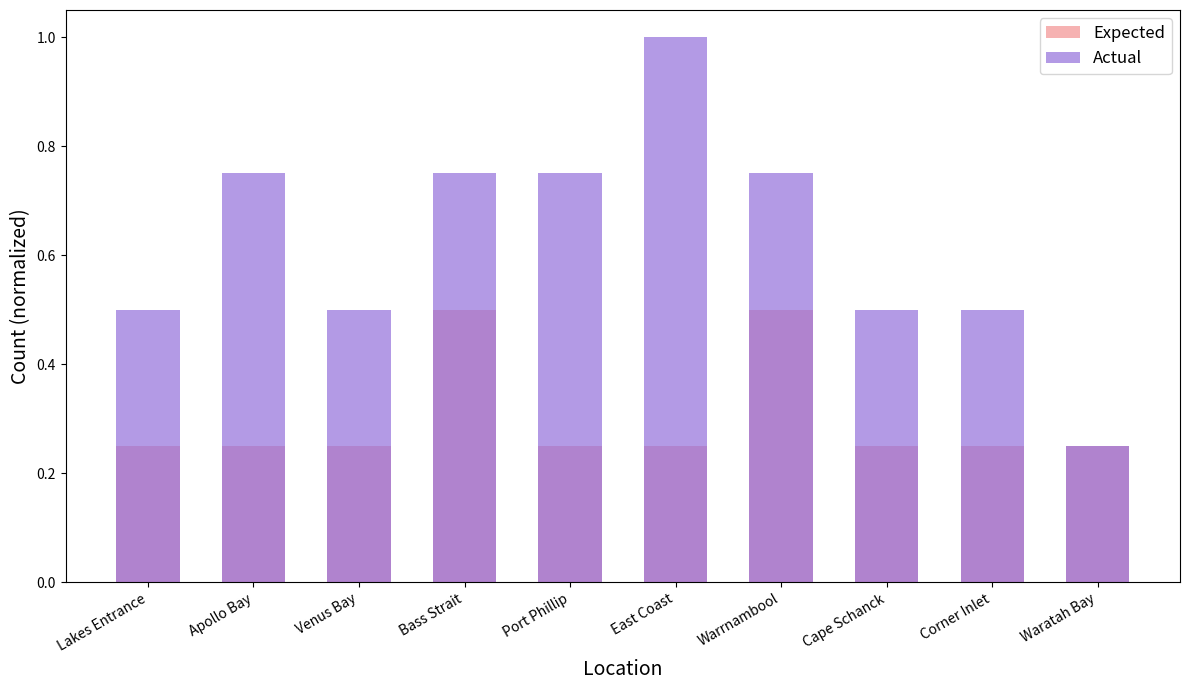

Which label corresponds to the largest value in the chart?

East Coast